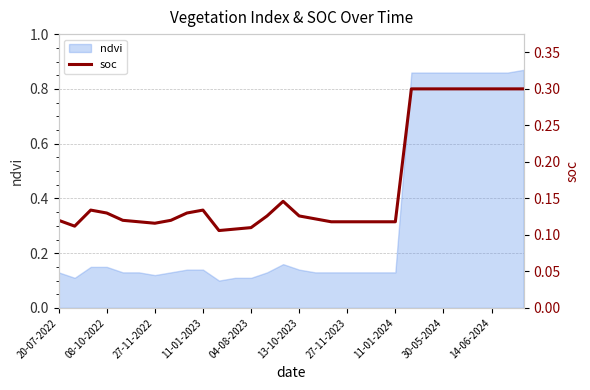

How many interior local valleys (lower than both neighbors) does the data have?

3